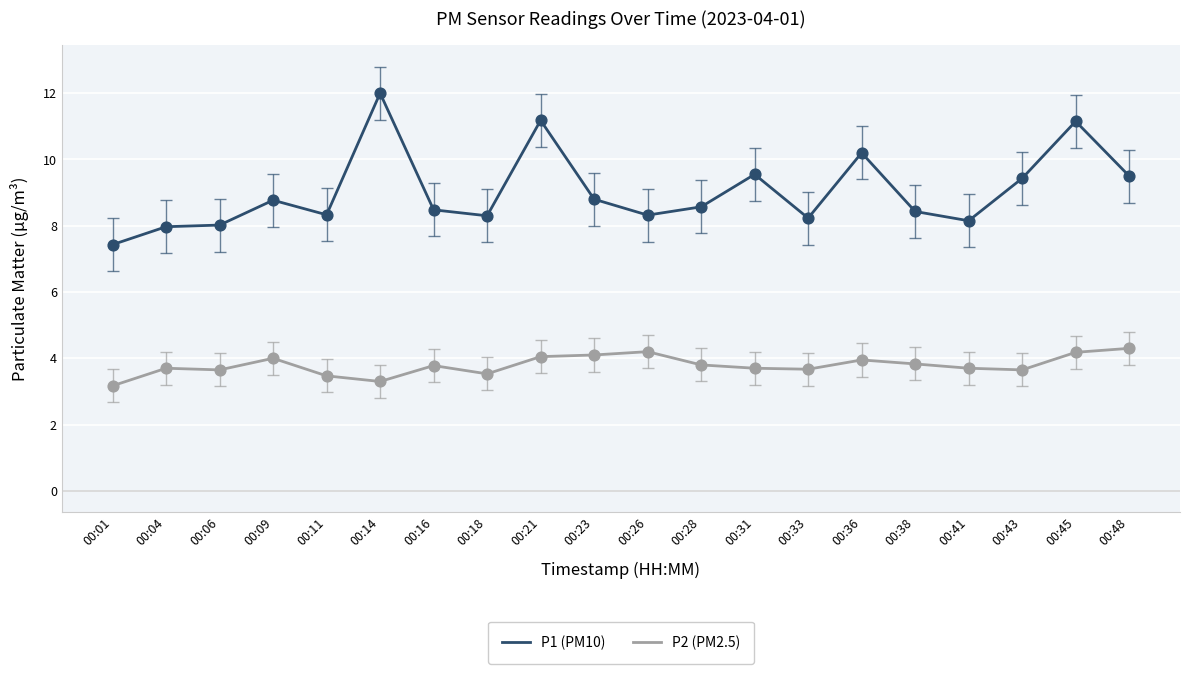

Is the value of P1 (PM10) at 00:41 greater than the value of P2 (PM2.5) at 00:11?

Yes